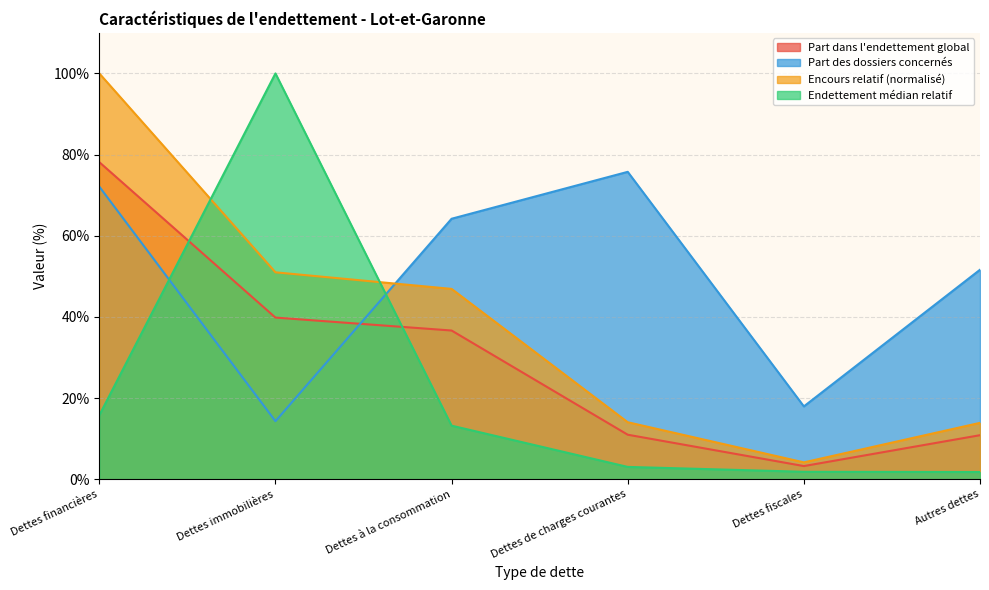

Which series ends up on top after the final intersection of Nombre de dossiers traités and Part dans l endettement global?

Nombre de dossiers traités